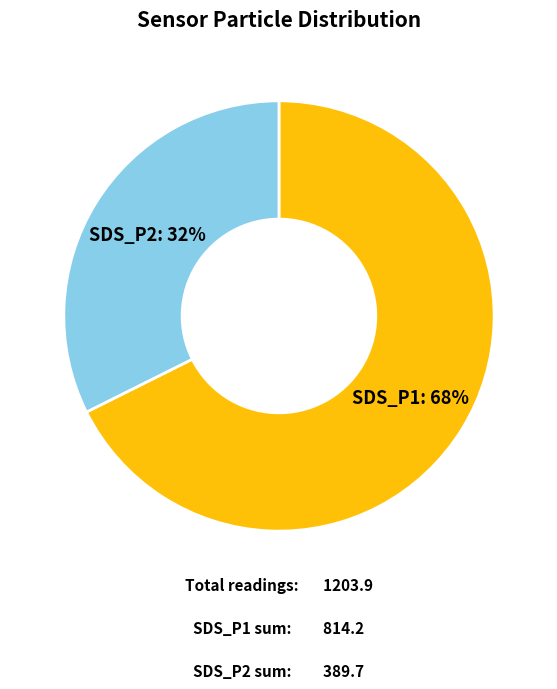

To the nearest percent, what is the average slice percentage?

50%